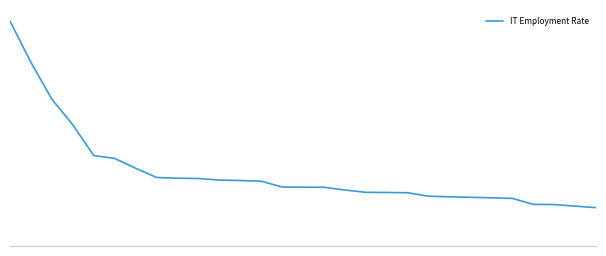

Is this an area chart (filled region under the line)?

No